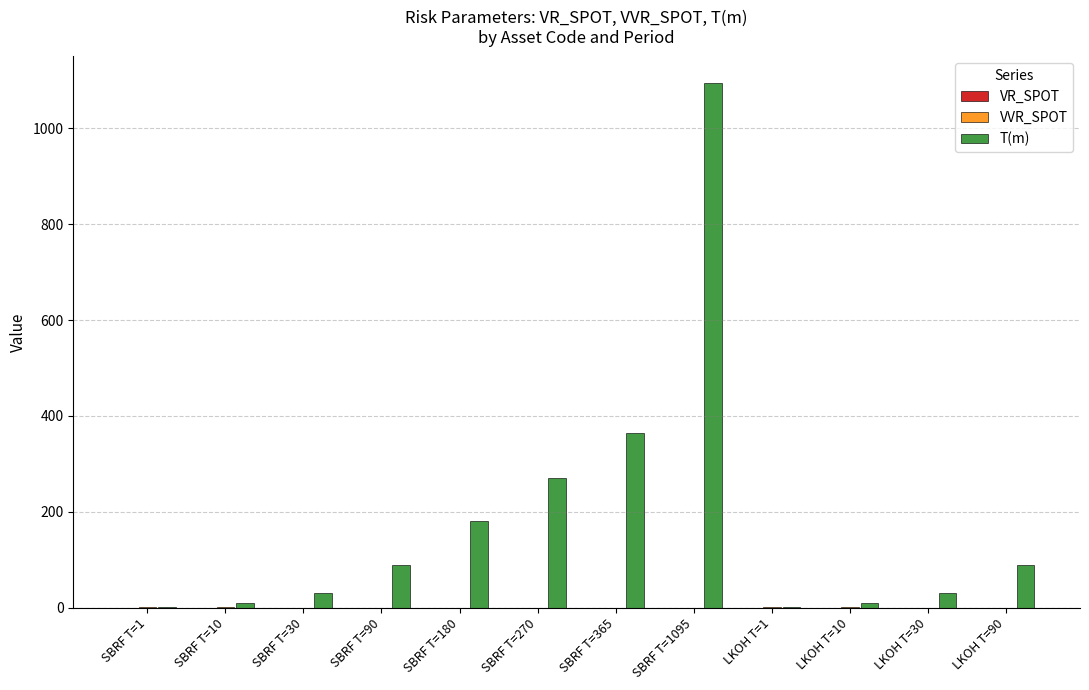

What is the maximum value for T(m)?

1095.0